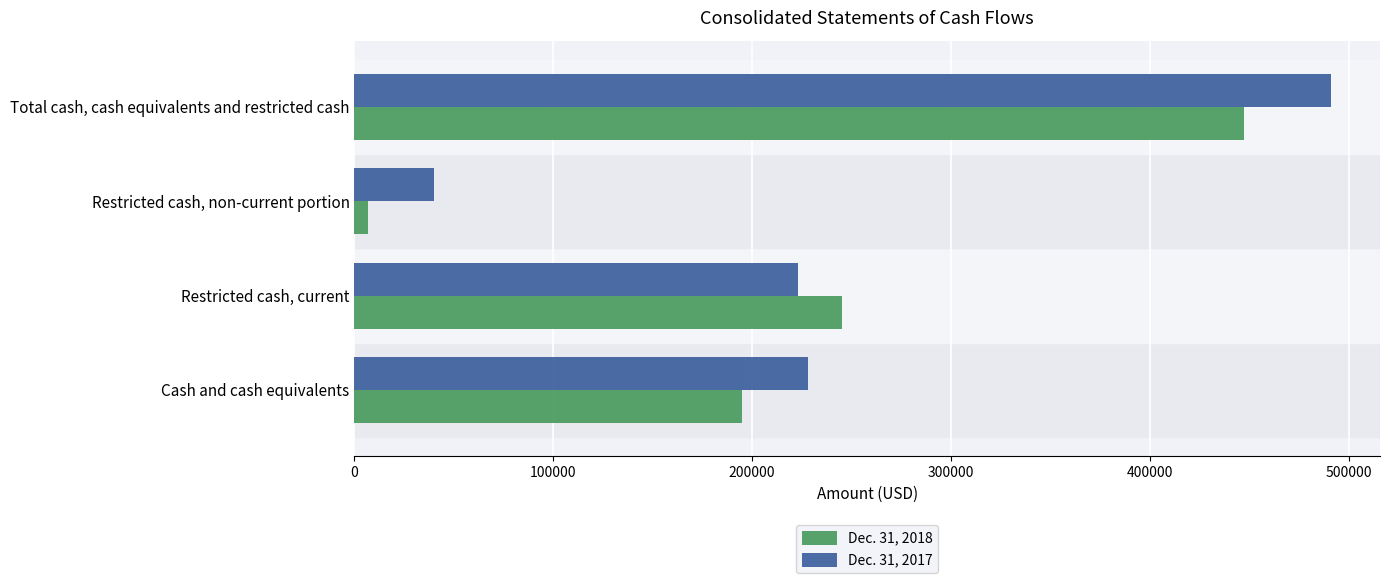

What is the sum of all Dec. 31, 2017 values?

982520